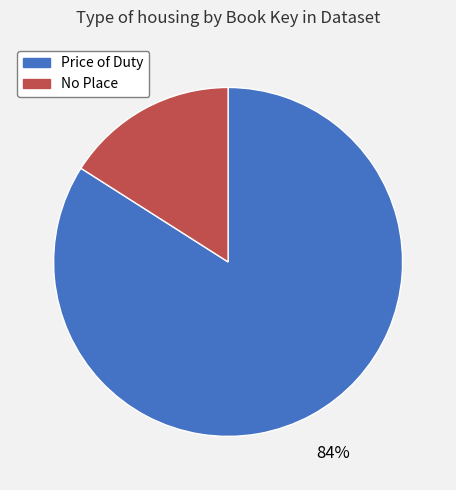

Rank the categories by value from lowest to highest.

No Place, Price of Duty